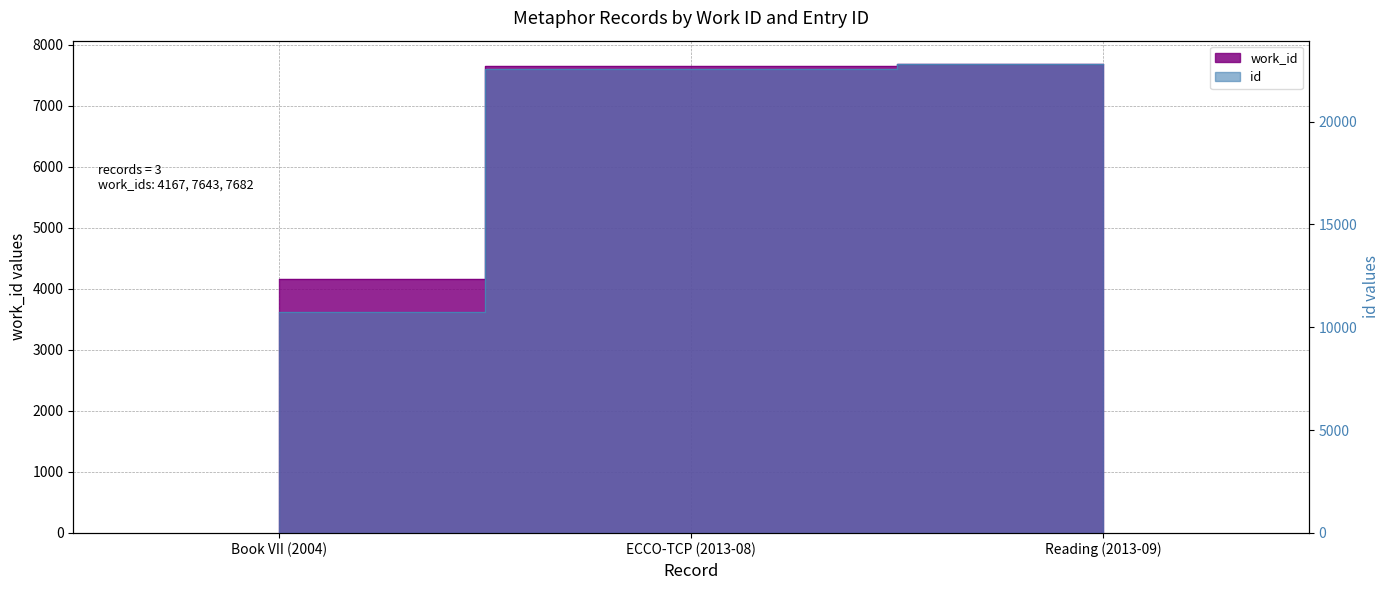

At which label does work_id first exceed 7643?

Reading (2013-09)